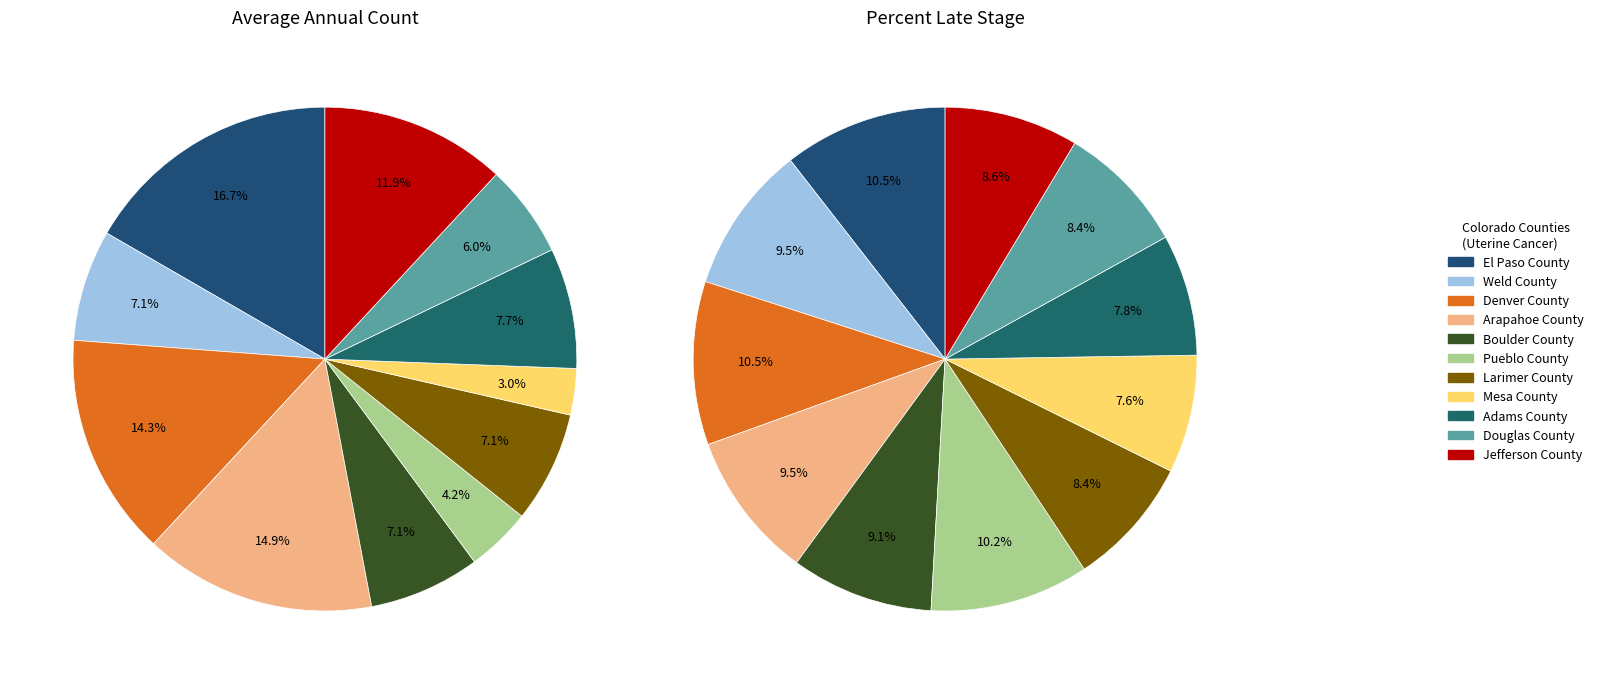

Combined, what portion of the pie is Jefferson County and Pueblo County?

16.1%